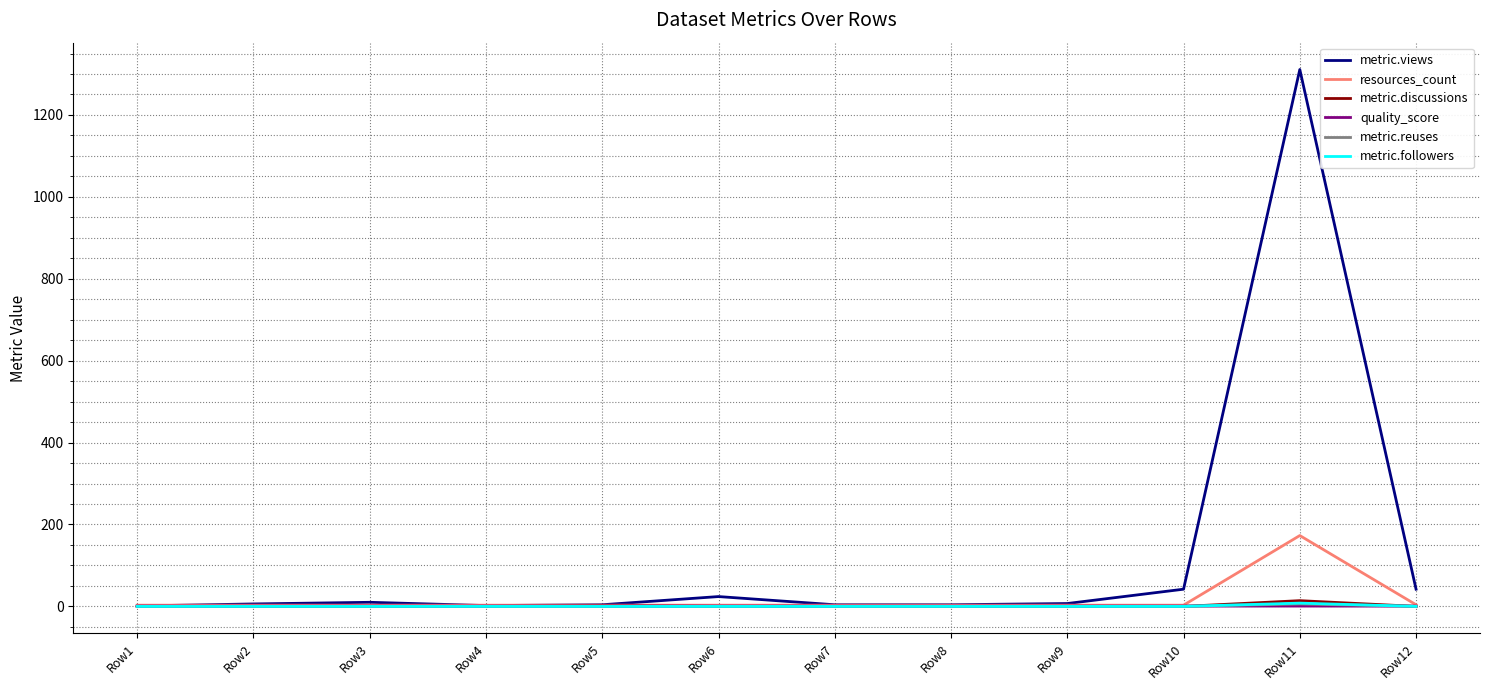

What is the difference between the highest and lowest values at Row9?

7.0